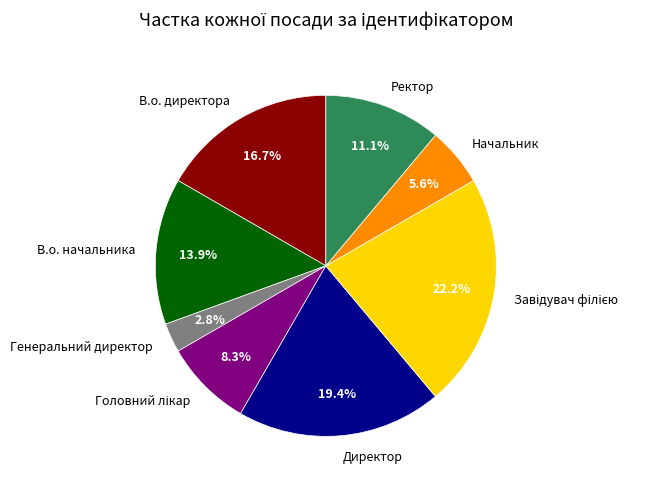

What percentage is NOT represented by Начальник?

94.4%